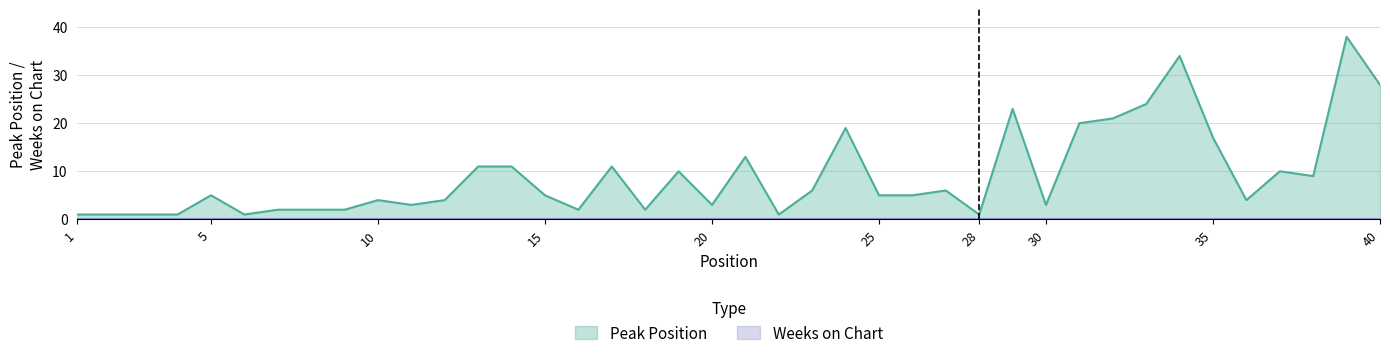

Where is the data nearest to the value 19?

24